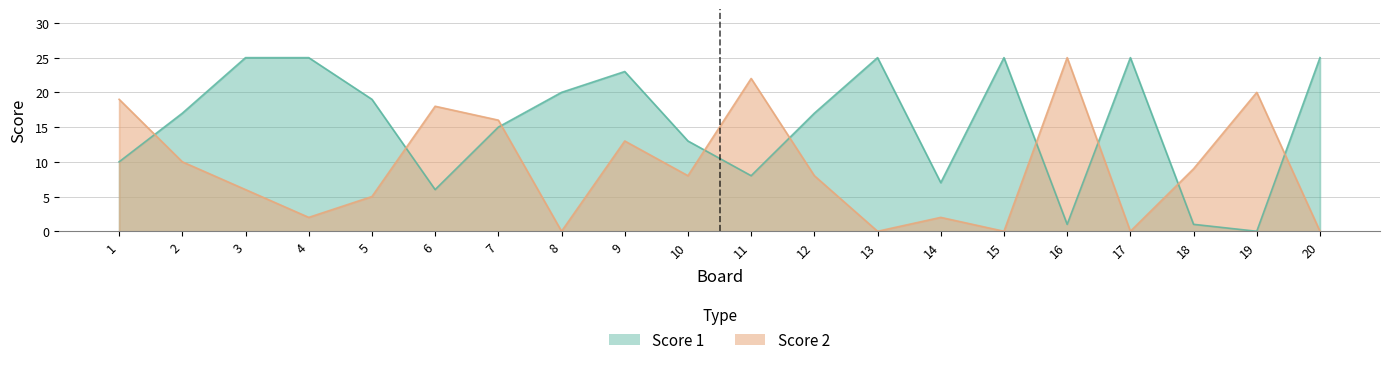

Is it true that Score 1 equals 25 at 3?

True